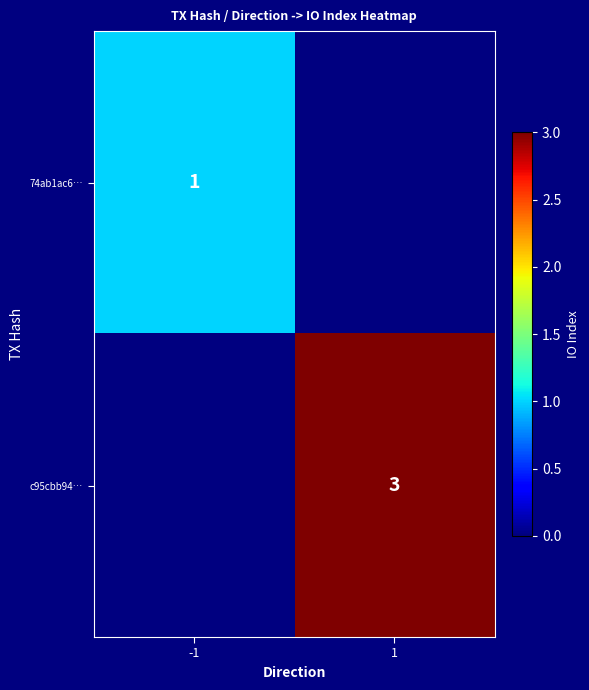

Between 1 and -1, which is larger?

-1